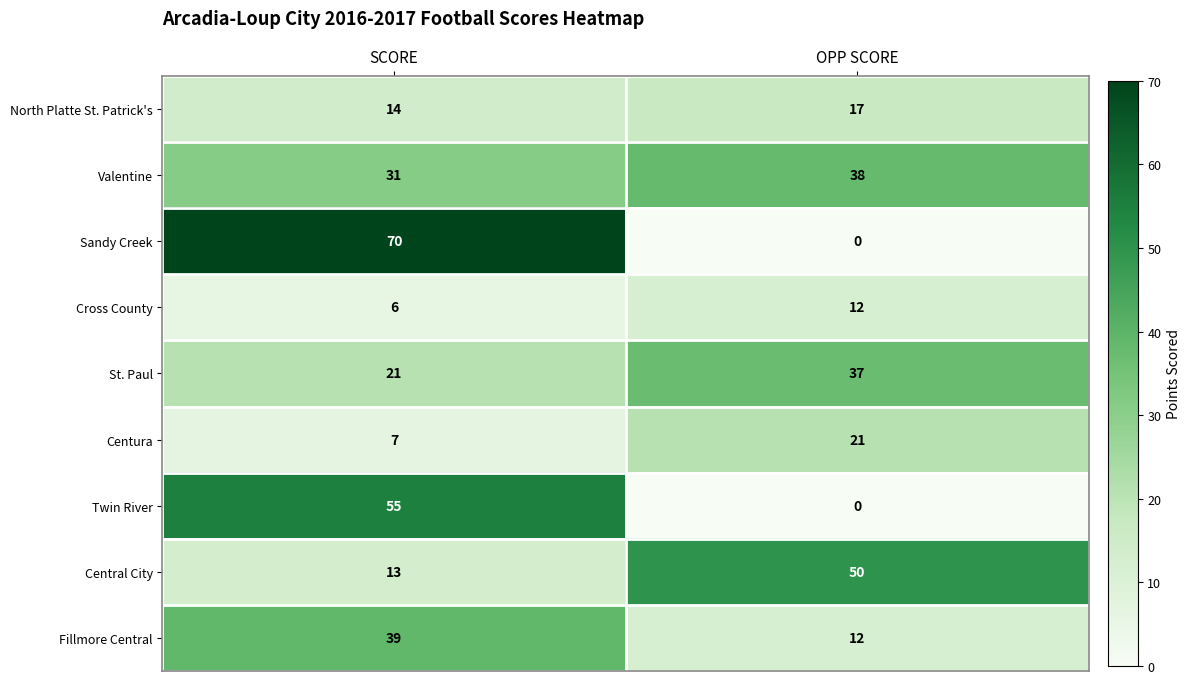

At how many categories does at least one series exceed 2?

2